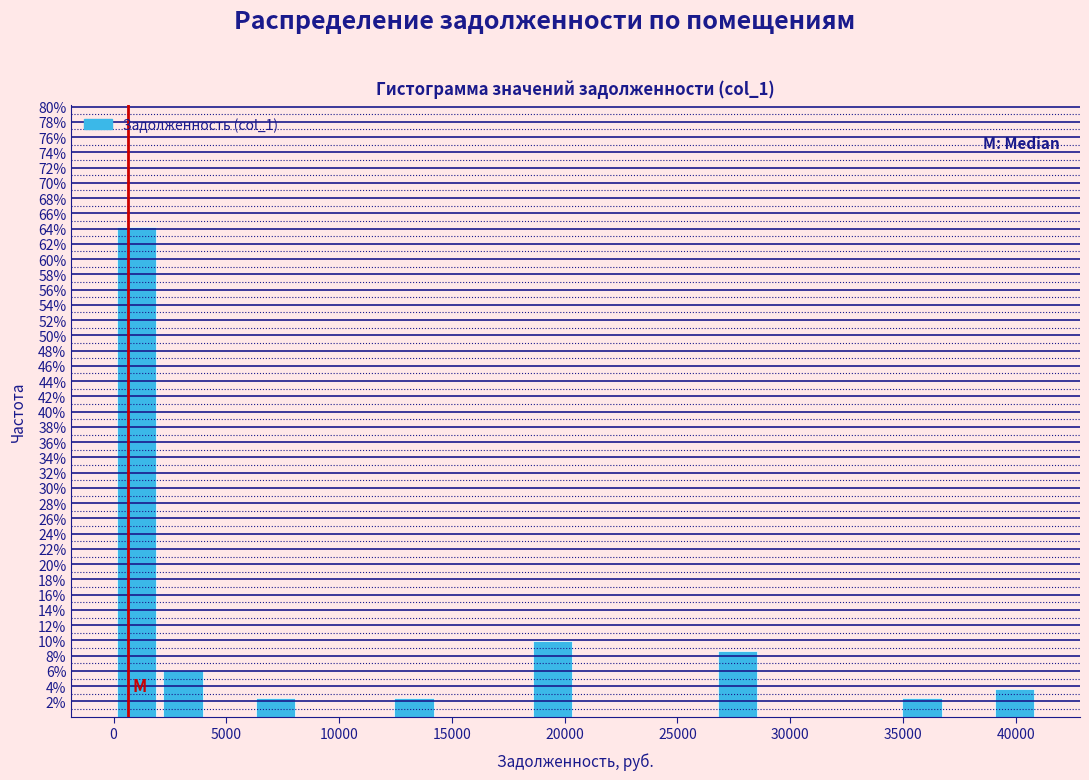

Reading left to right, transcribe this chart: for each bar, give the range it covers on the x-axis and its height. Neither the bar edges nor the heights are printed on the chart, so give them approximately, as read against the axes.

0 to 2000: 64.2
2000 to 4000: 6.2
4000 to 6000: 0
6000 to 8000: 2.4
8000 to 10000: 0
10000 to 12500: 0
12500 to 14500: 2.4
14500 to 16500: 0
16500 to 18500: 0
18500 to 20500: 9.8
20500 to 22500: 0
22500 to 24500: 0
24500 to 26500: 0
26500 to 28500: 8.6
28500 to 30500: 0
30500 to 33000: 0
33000 to 35000: 0
35000 to 37000: 2.4
37000 to 39000: 0
39000 to 41000: 3.8